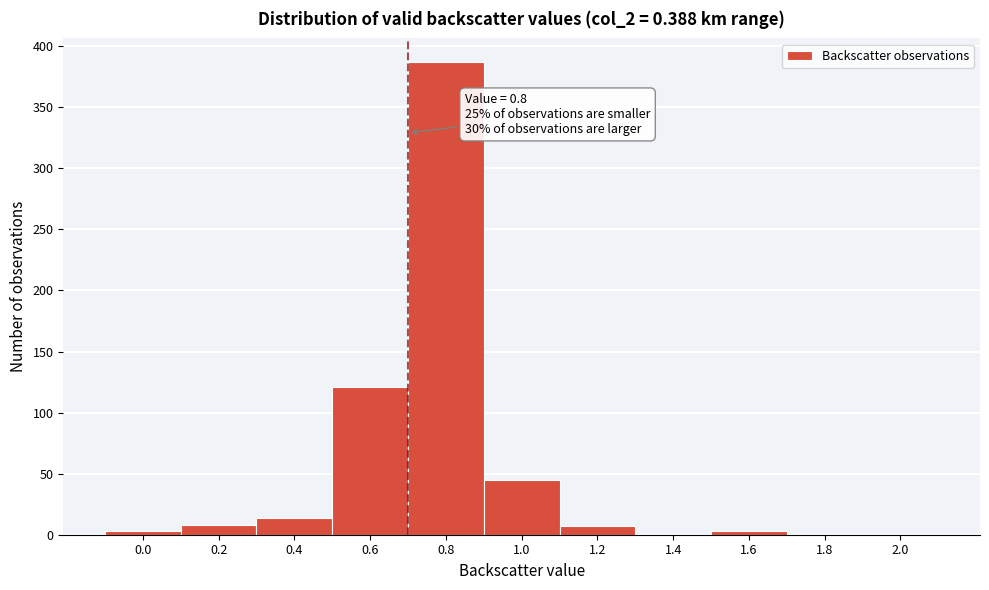

The value at 0.6 is 121. True or false?

True